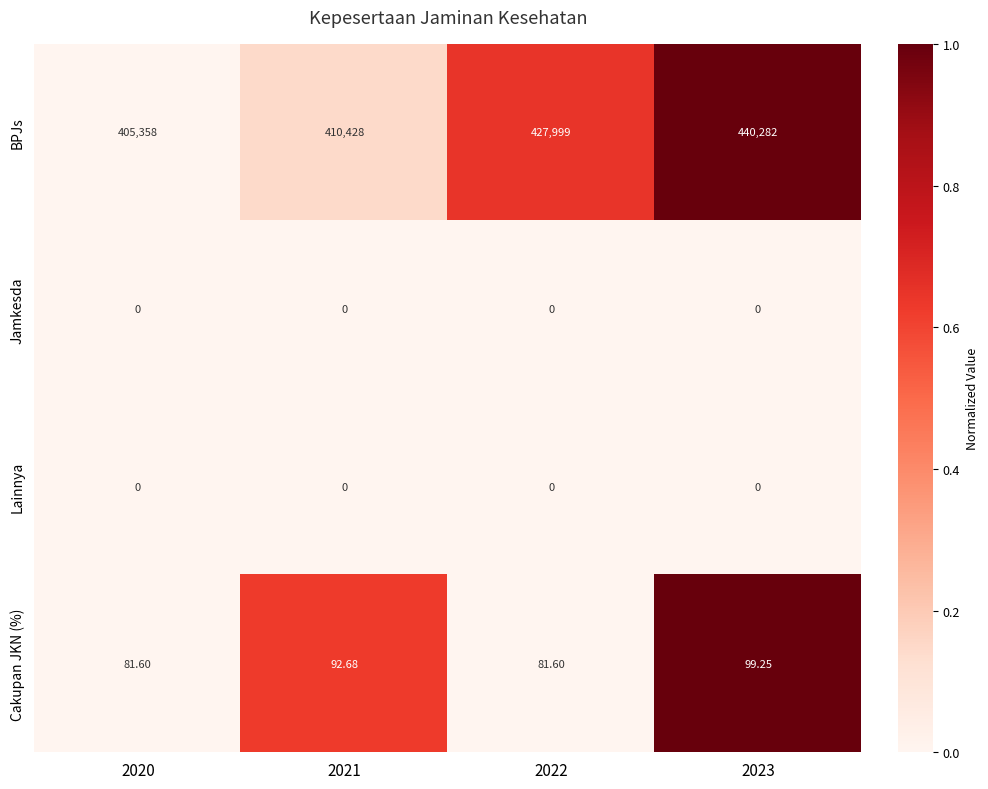

Is the value of Lainnya at 2020 greater than the value of BPJs at 2022?

No